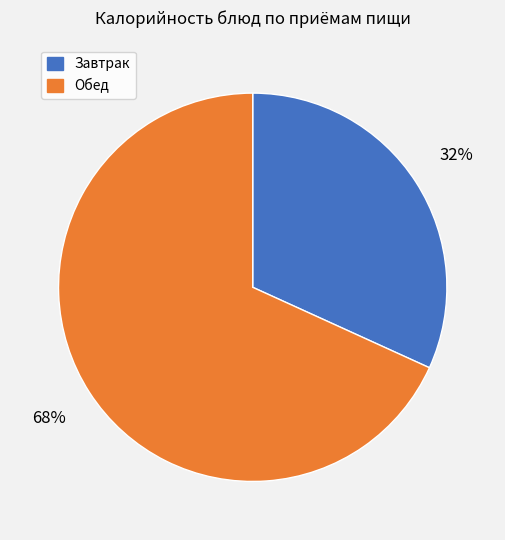

Is there any slice that represents more than half of the pie?

Yes